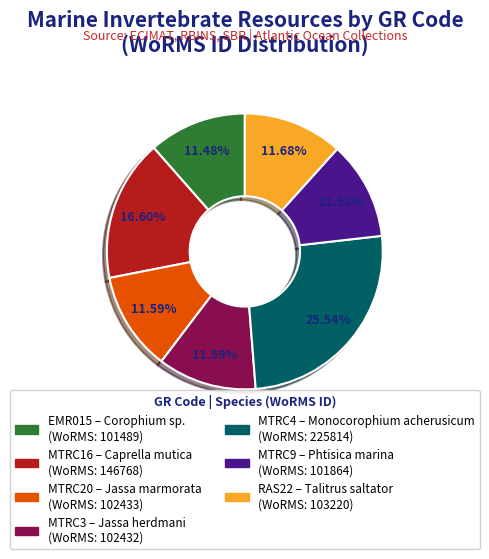

To the nearest percent, what is the difference between the largest and smallest slice percentages?

14%